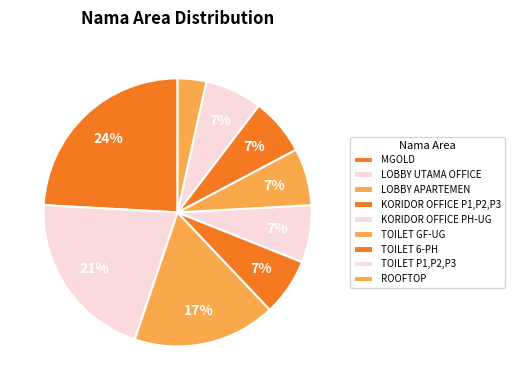

What is the smallest slice in the pie chart?

ROOFTOP